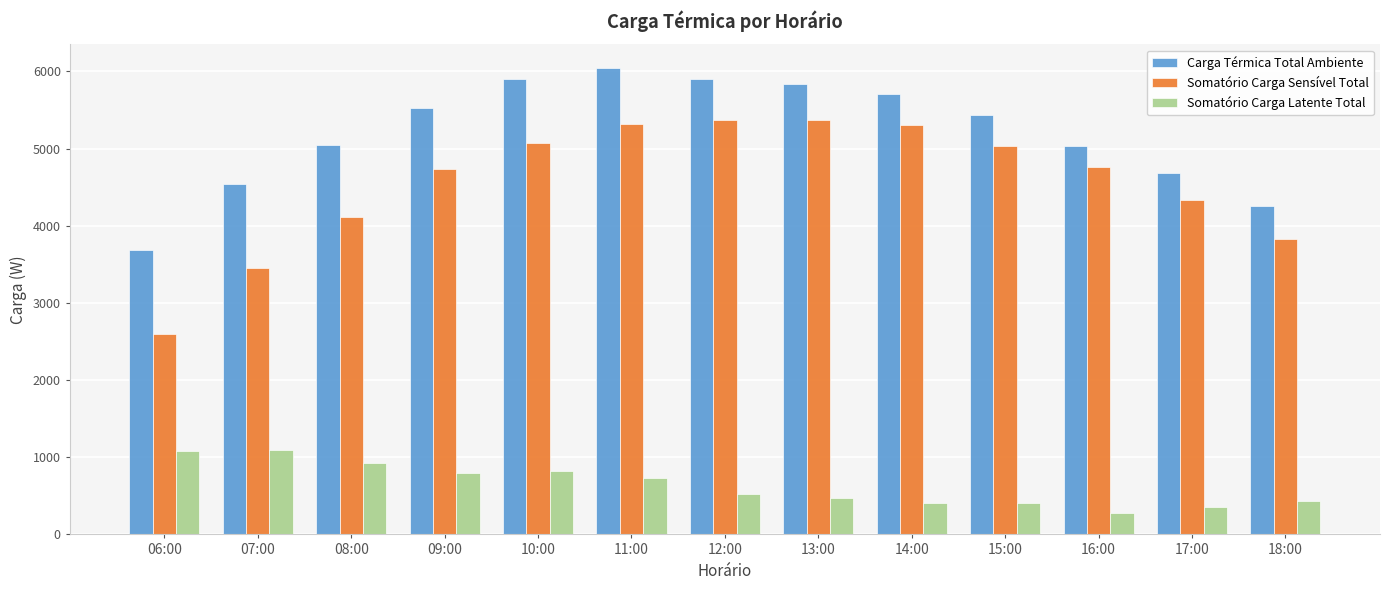

Rank the series by their maximum value, from highest to lowest.

Carga Térmica Total Ambiente, Somatório Carga Sensível Total, Somatório Carga Latente Total